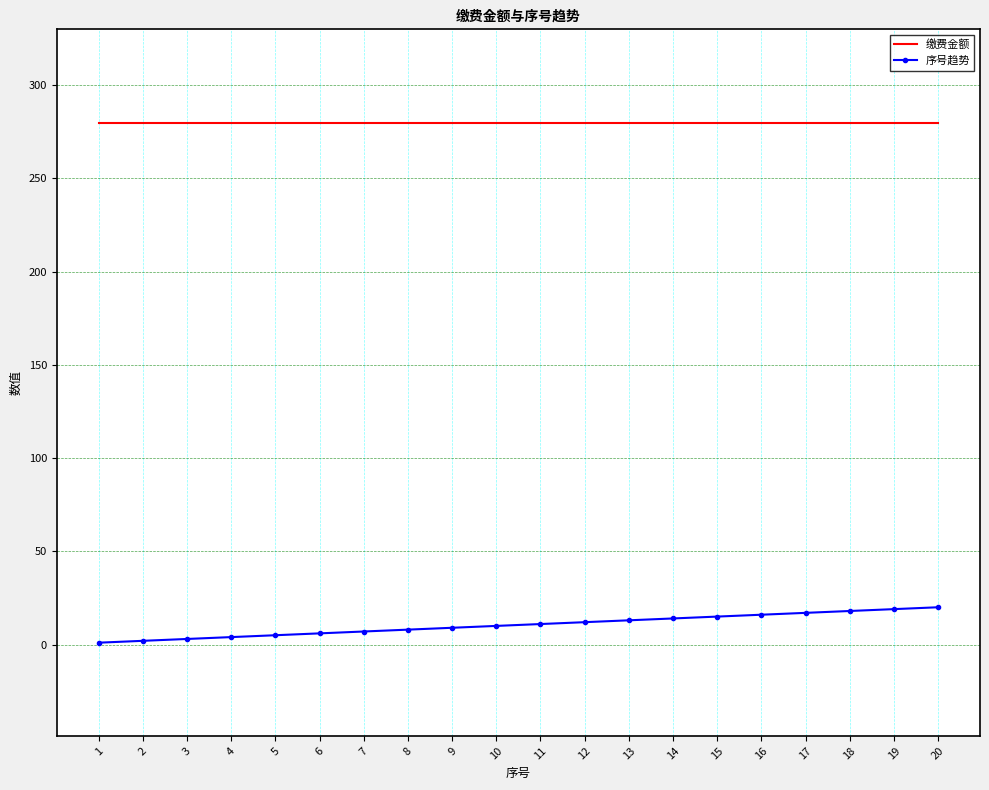

Is it true that 缴费金额 equals 280 at 19?

True